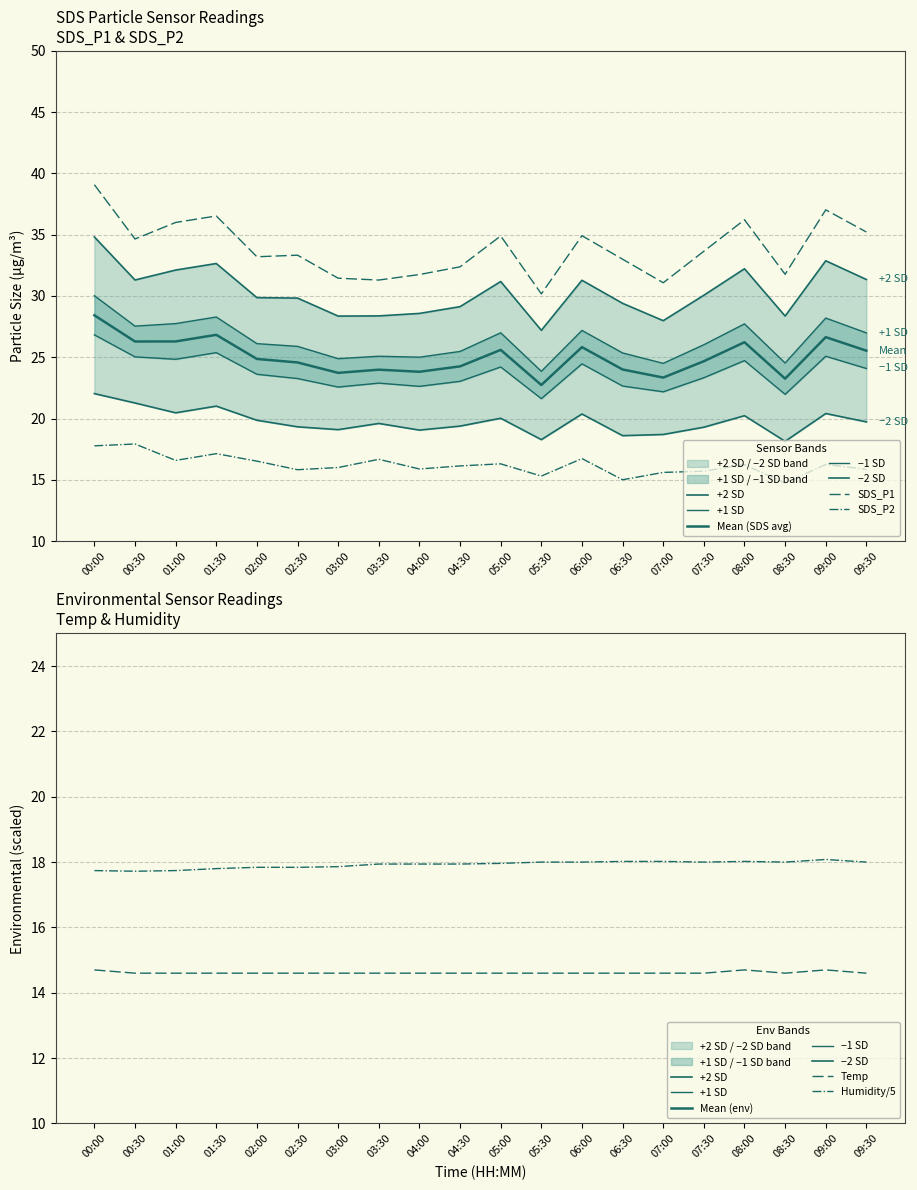

Rank the series at 00:00 from highest to lowest value.

SDS_P1, SDS_P2, Humidity, Temp